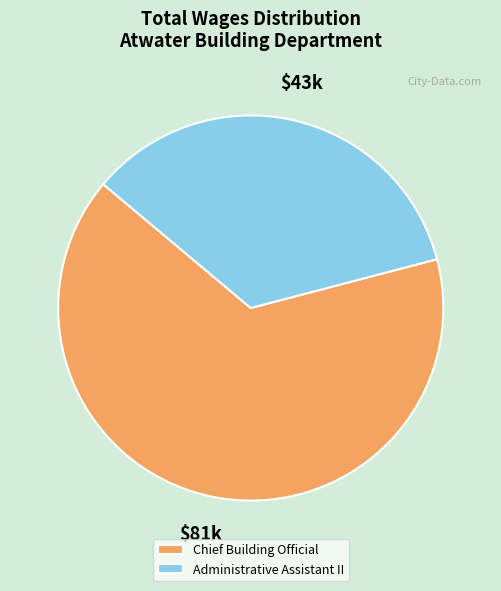

Does Chief Building Official represent more than half of the total?

Yes